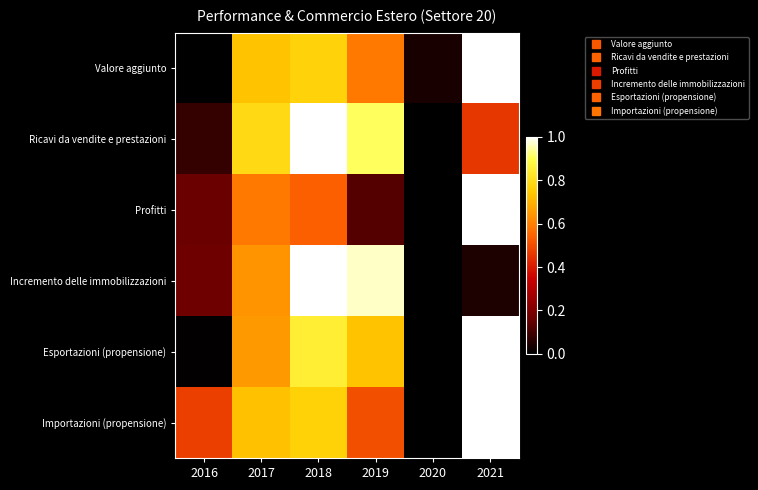

Which series changed the most between 2019 and 2020?

Incremento delle immobilizzazioni